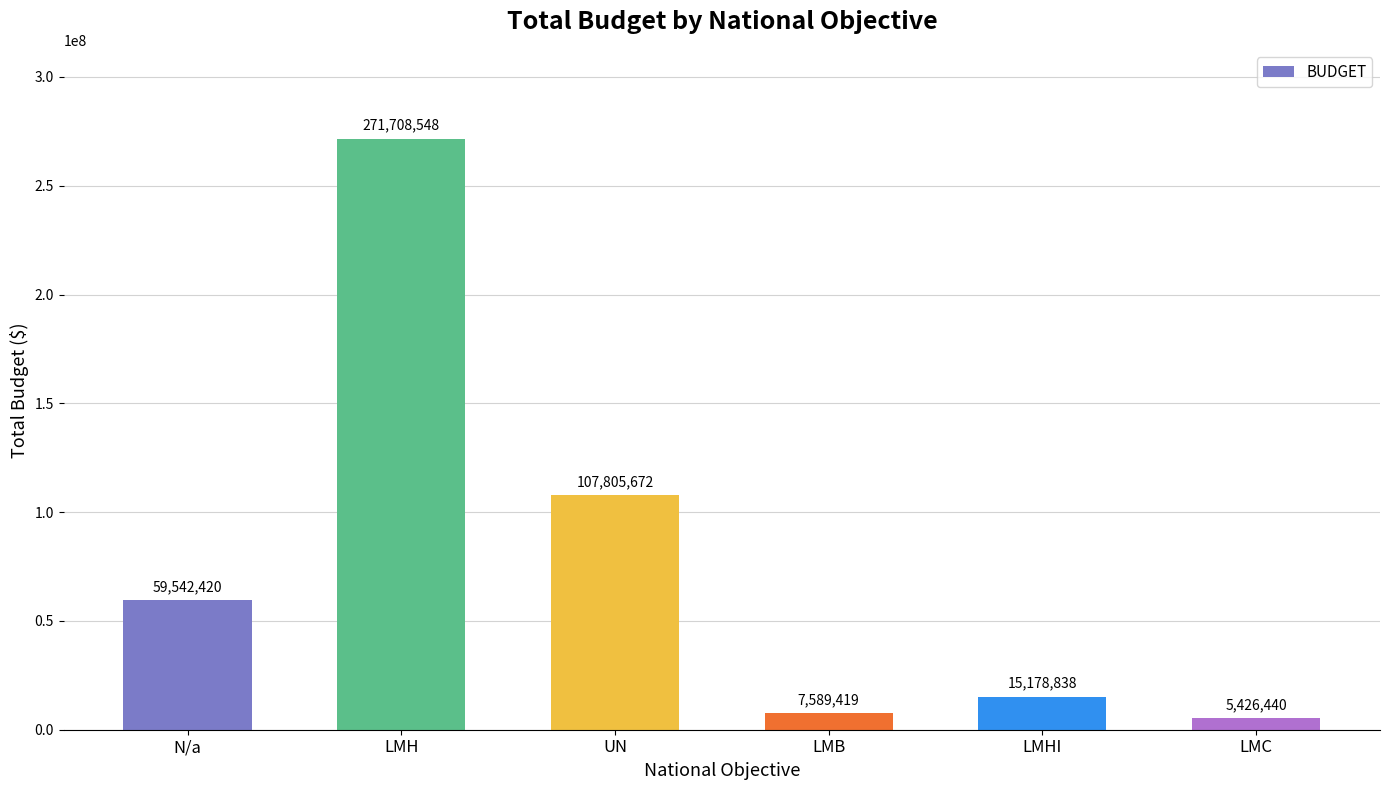

Reading right to left, transcribe all the data shown in this chart.

5426440	15178838	7589419	107805672	271708548	59542420